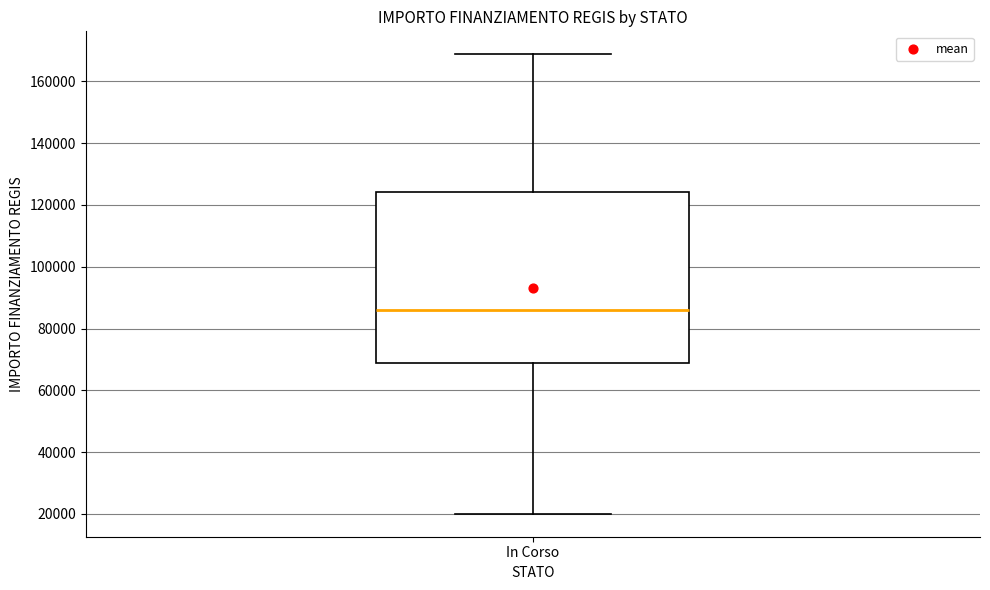

Read this box plot against the y-axis: the position of the median line, the range covered by the box, and the ends of both whiskers. The values are not printed on the chart, so give them approximately, as read against the axis.

median 86000, box 68000 to 124000, whiskers 20000 to 168000